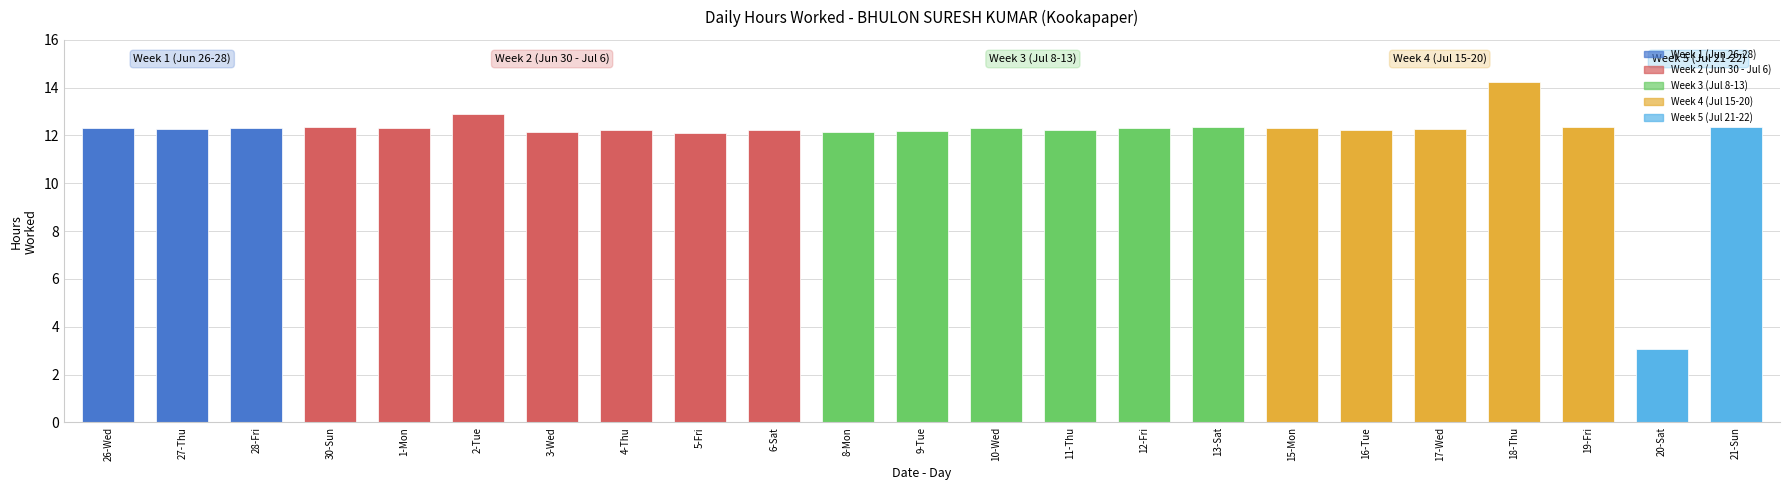

What position from the left is 10-Wed?

13